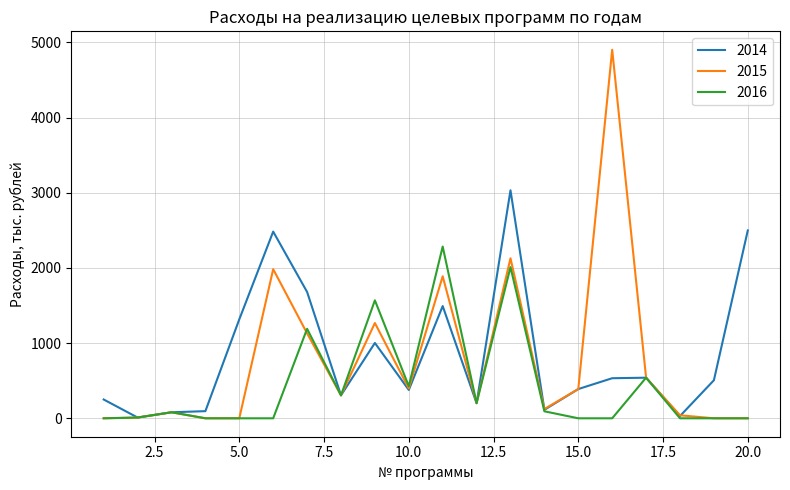

List the series in order of their peak value, lowest first.

2016, 2014, 2015